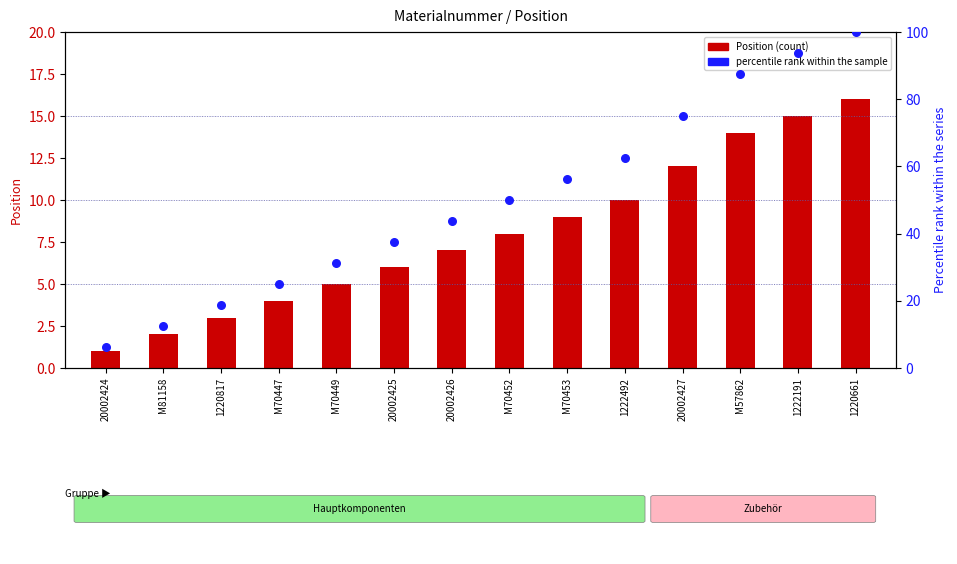

Which series has the largest total across all categories?

percentile rank within the sample